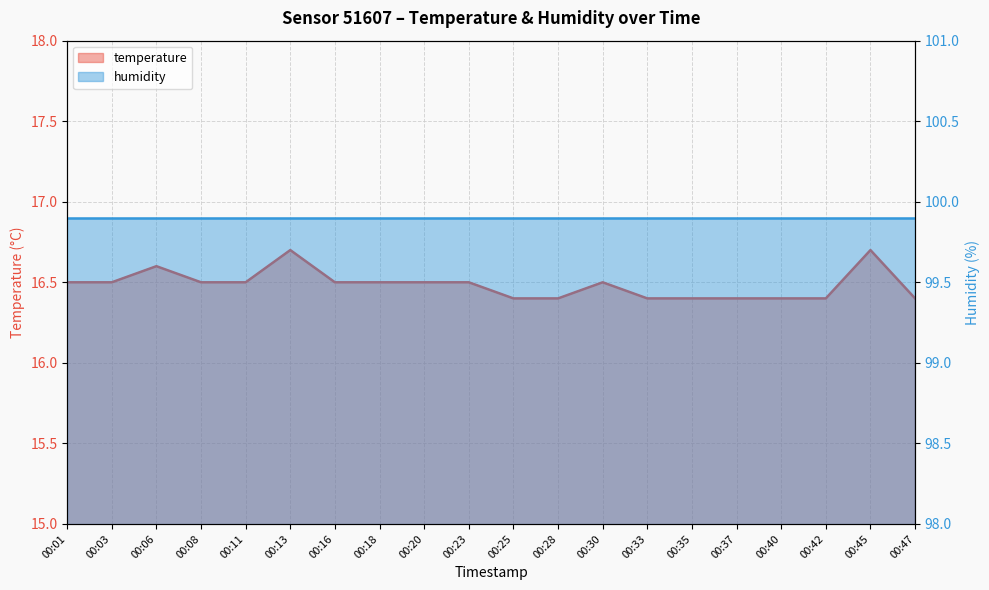

How many values are between 16 and 17?

20